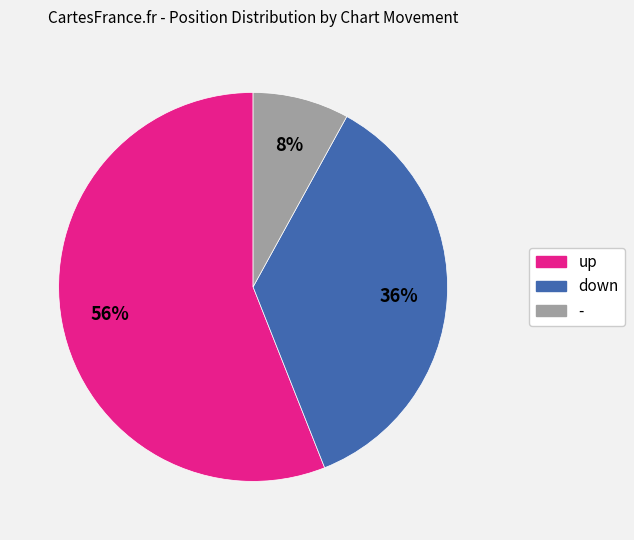

To the nearest percent, what is the difference between the largest and smallest slice percentages?

48%